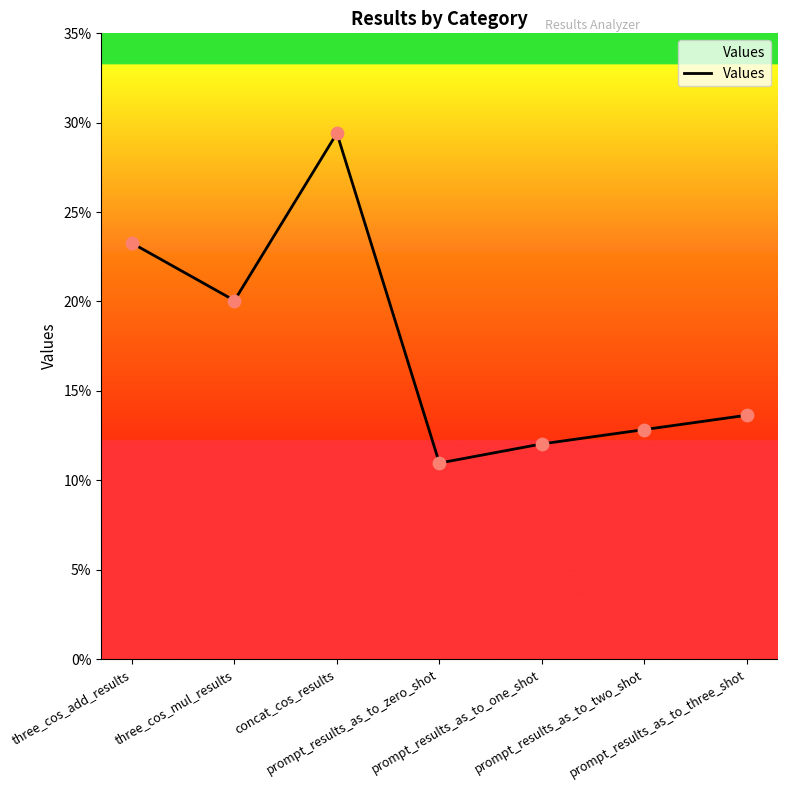

Which has a higher value, prompt_results_as_to_two_shot or three_cos_add_results?

three_cos_add_results